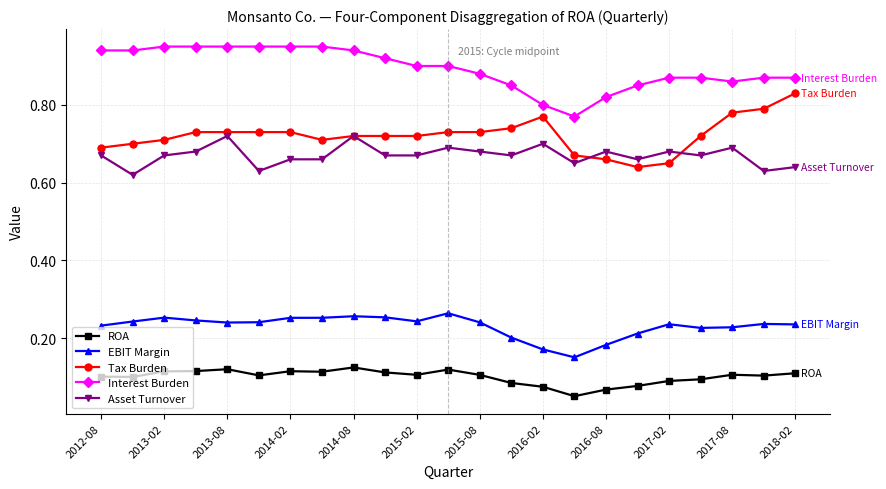

At how many categories does at least one series exceed 0?

23